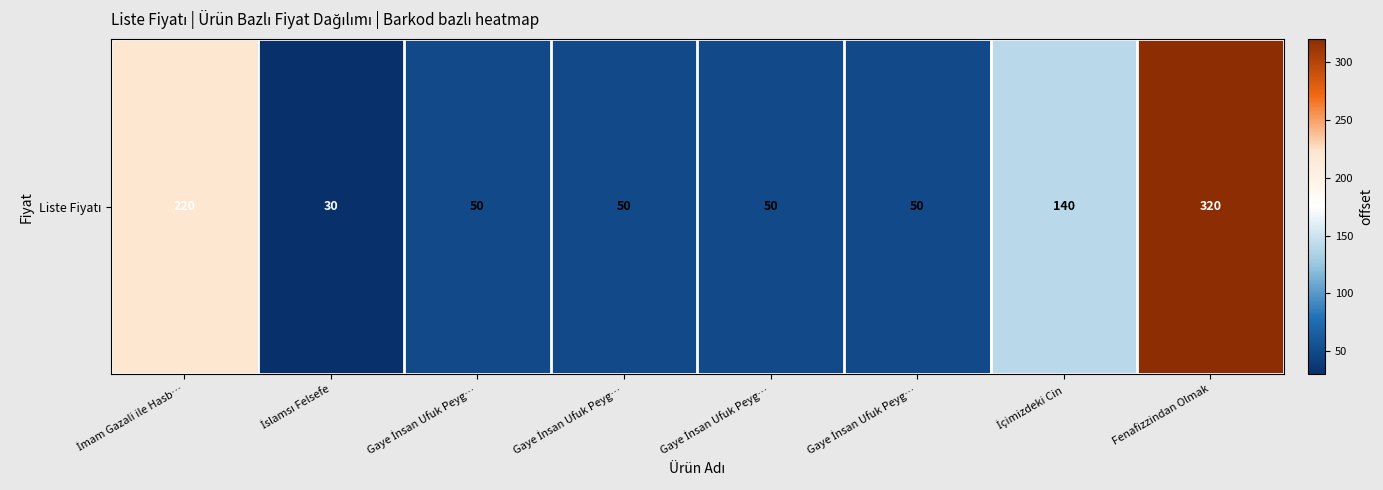

What is the change in value from Gaye İnsan Ufuk Peyg… to İçimizdeki Cin?

+90